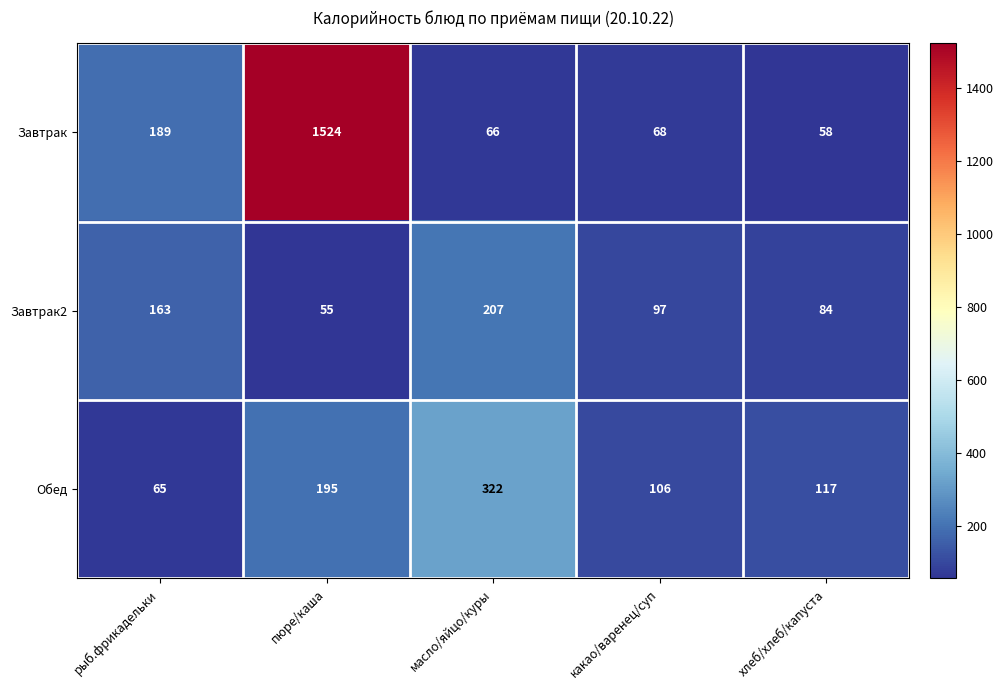

What is the greatest value displayed?

1524